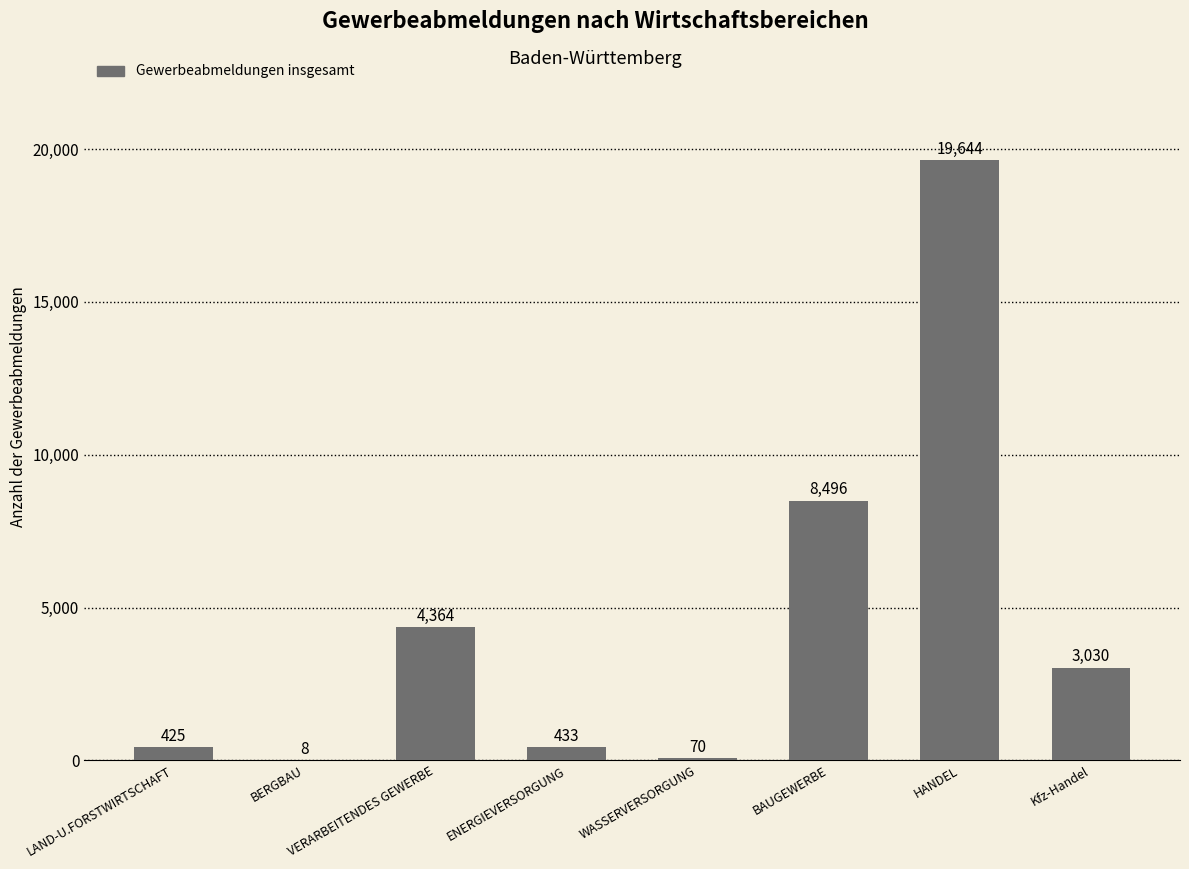

What is the greatest value displayed?

19644